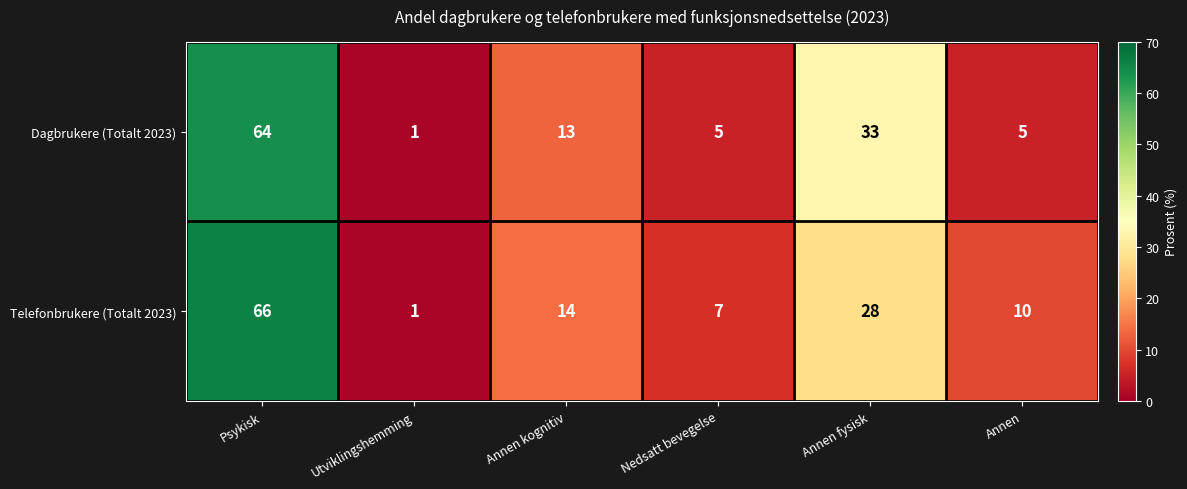

Reading right to left, list all the values displayed in this chart.

Dagbrukere (Totalt 2023): Annen=5	Annen fysisk=33	Nedsatt bevegelse=5	Annen kognitiv=13	Utviklingshemming=1	Psykisk=64
Telefonbrukere (Totalt 2023): Annen=10	Annen fysisk=28	Nedsatt bevegelse=7	Annen kognitiv=14	Utviklingshemming=1	Psykisk=66